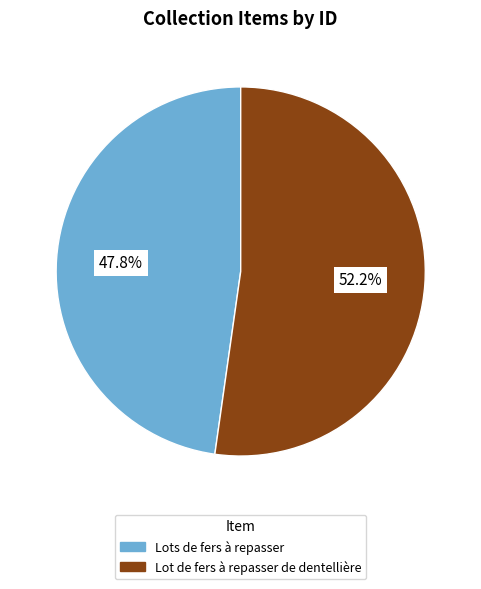

To the nearest percent, what percentage of the pie is Lot de fers à repasser de dentellière?

52%